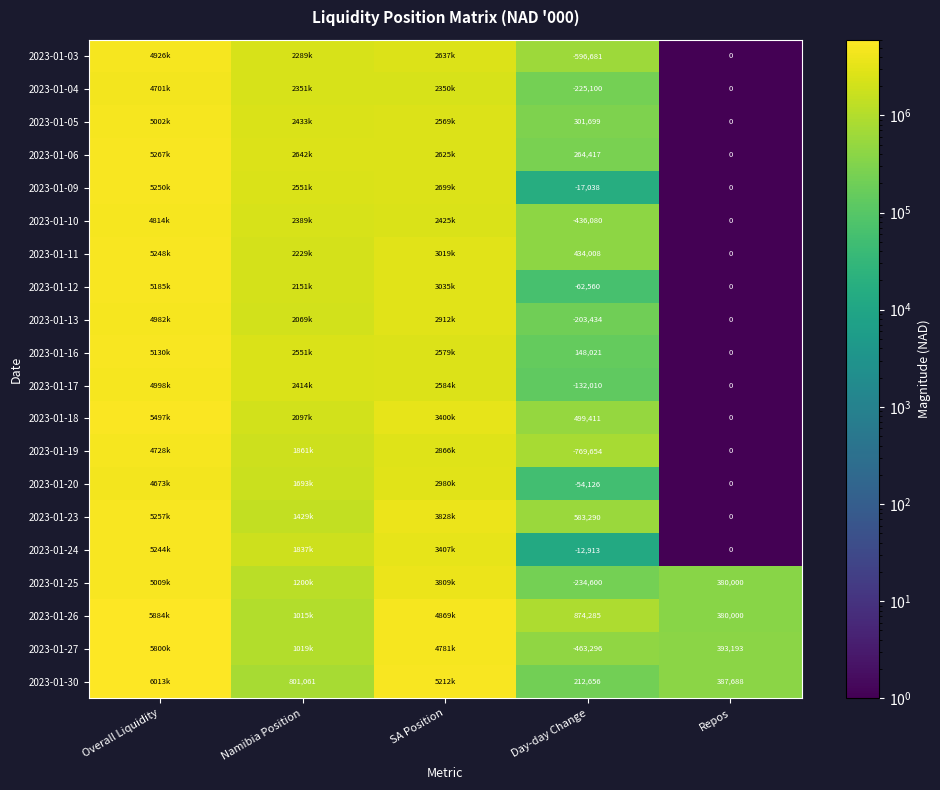

True or false: 2023-01-30 has a value of 387688 at Repos.

True